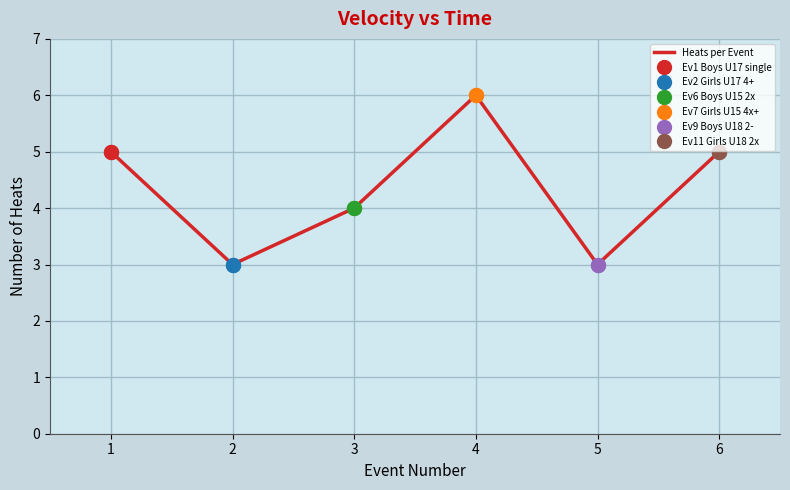

What is the smallest value displayed?

3